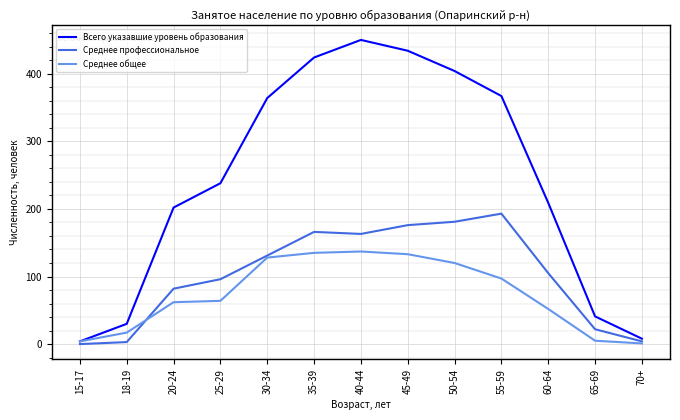

At how many categories does at least one series exceed 204?

8